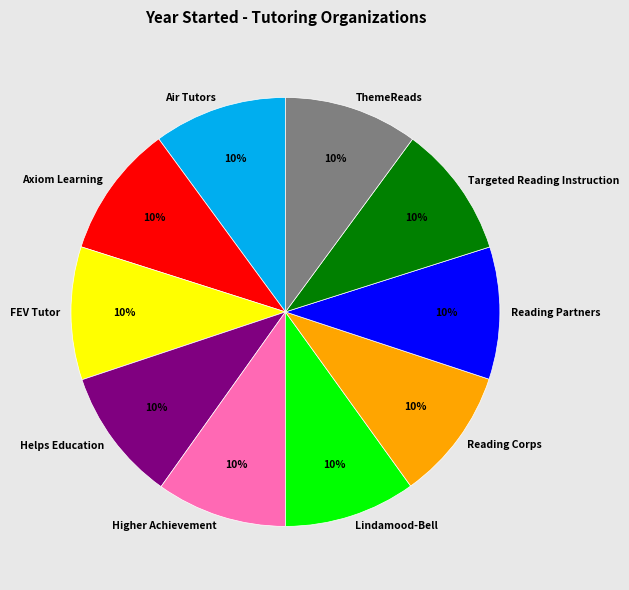

Does any single category account for the majority?

No